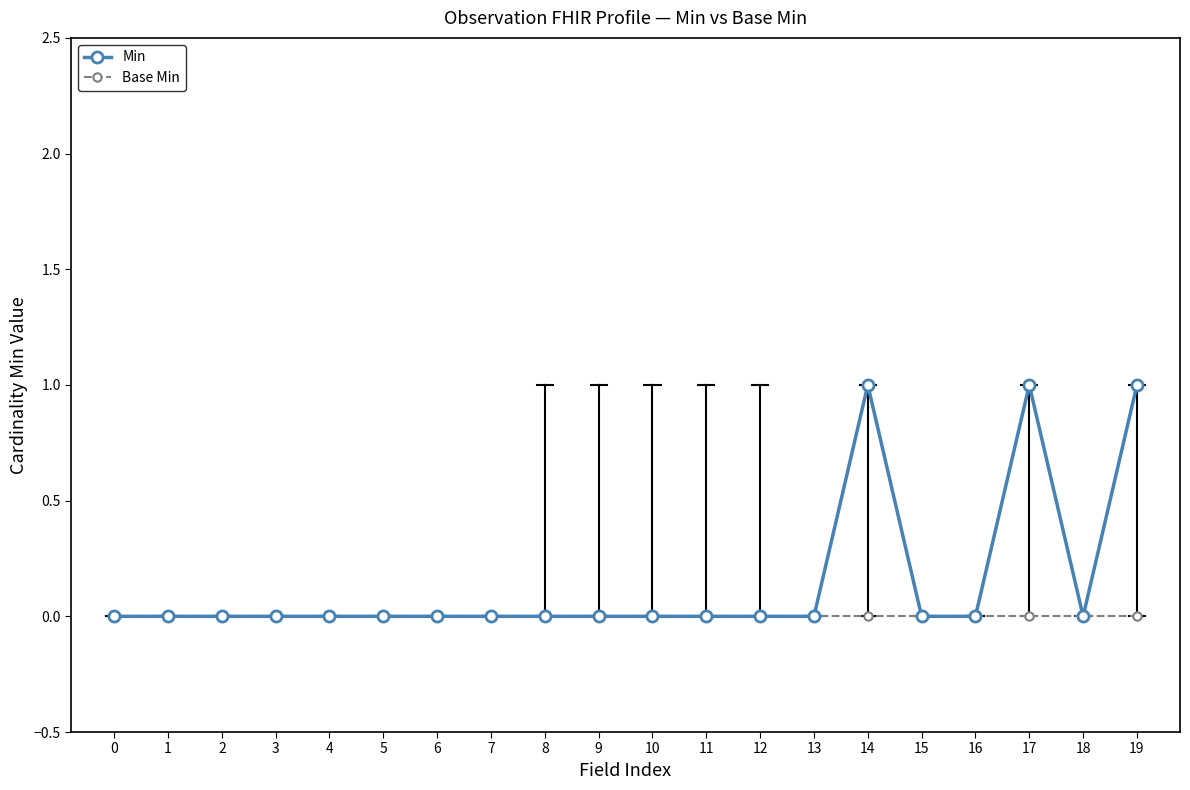

The value of Base Min at 5 is 0. True or false?

True